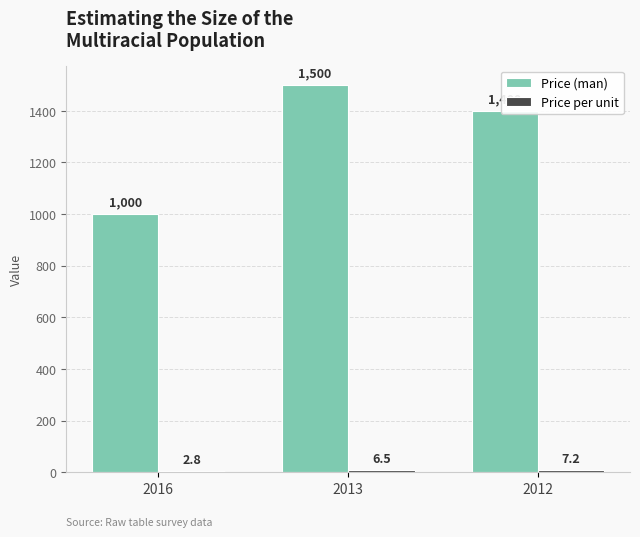

At which category is the sum across all series the highest?

2013